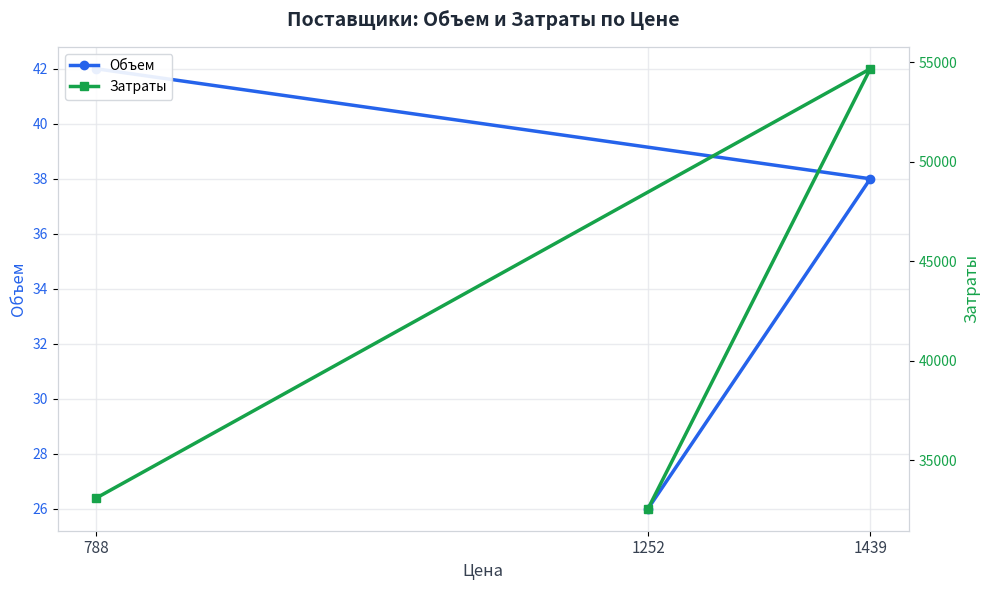

List the series in order of their overall mean, lowest first.

Объем, Затраты